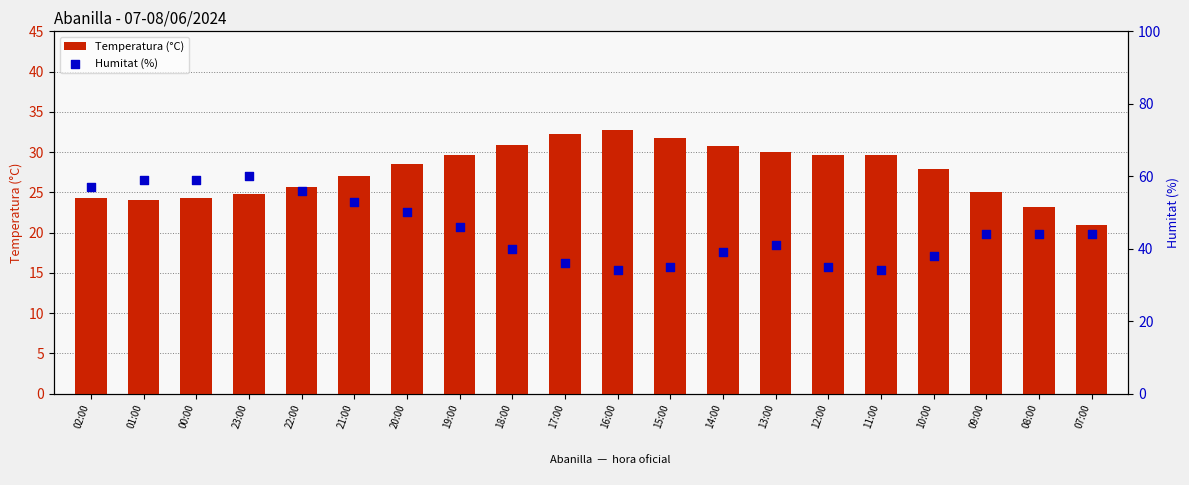

What is the total value across all series at 23:00?

84.8